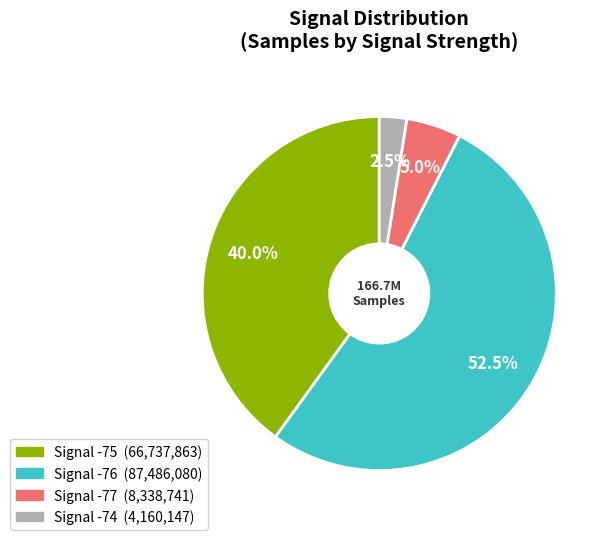

Count the number of slices in the pie.

4